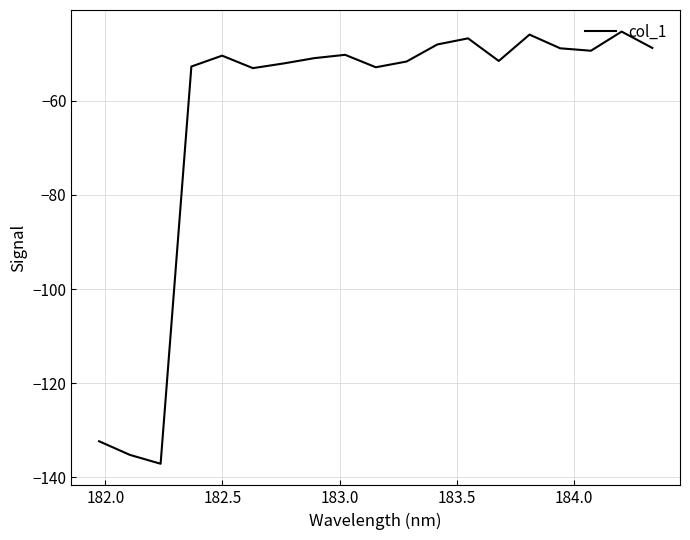

What is the smallest value displayed?

-137.1